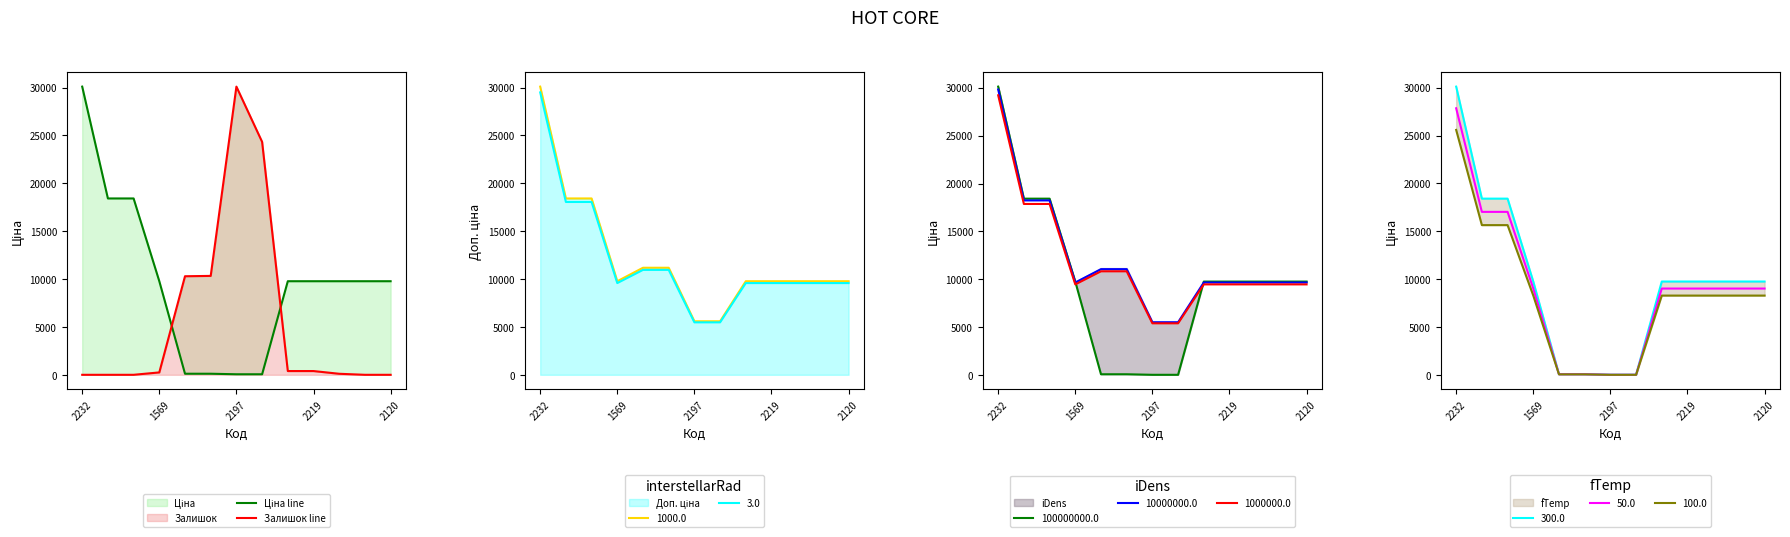

The value of 1000.0 at 2219 is 9775.5. True or false?

True